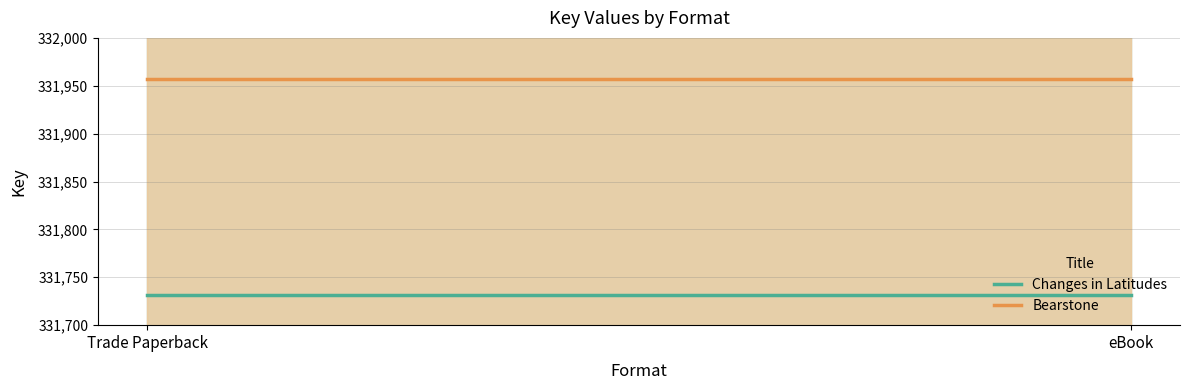

List the series in order of their peak value, highest first.

Bearstone, Changes in Latitudes